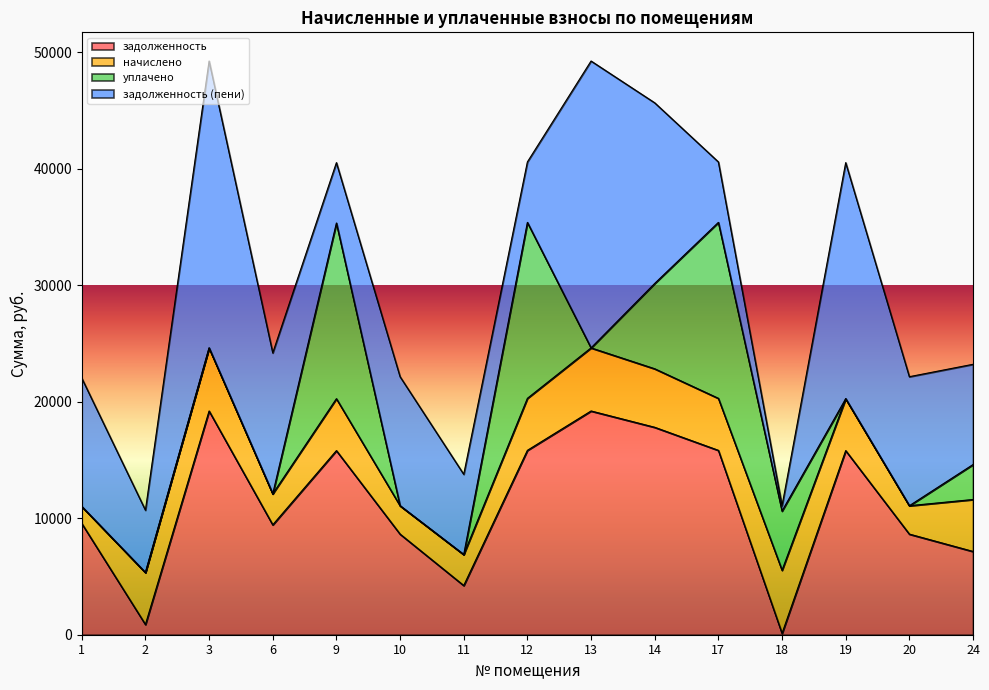

At 9, list the series in order from smallest to largest.

начислено, задолженность (пени), уплачено, задолженность